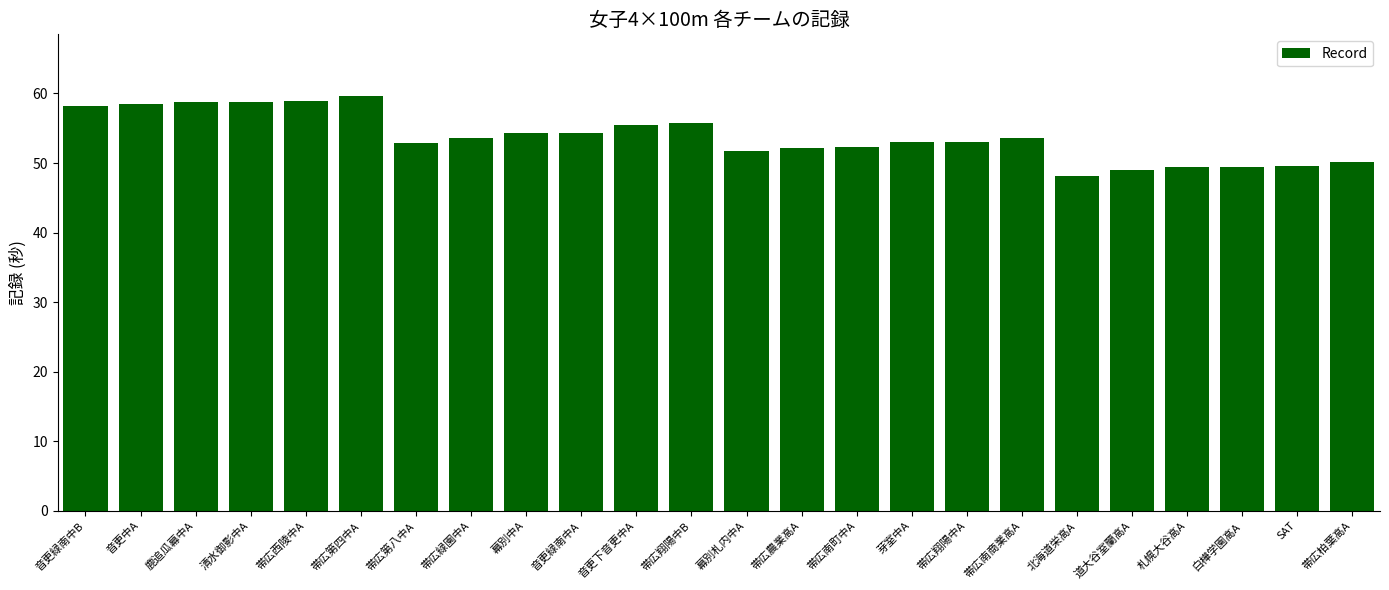

Count the number of data series in this chart.

1